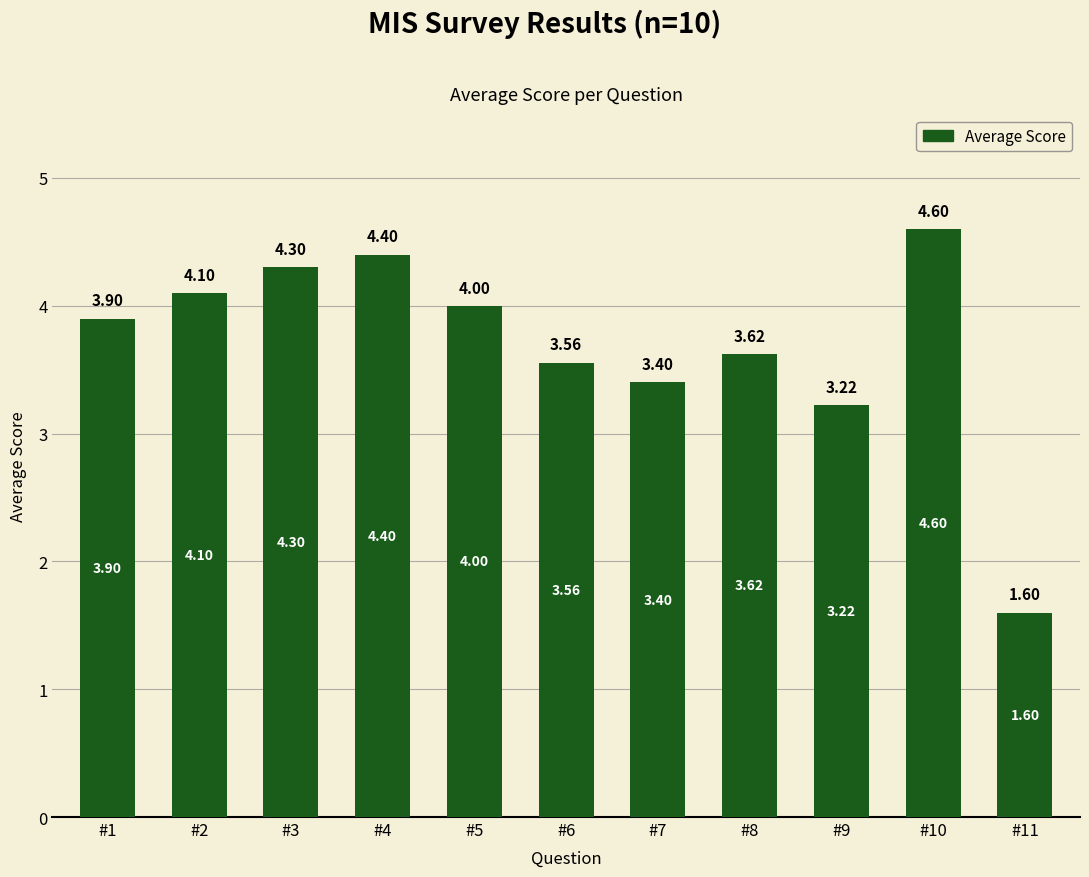

What is the average value?

3.7